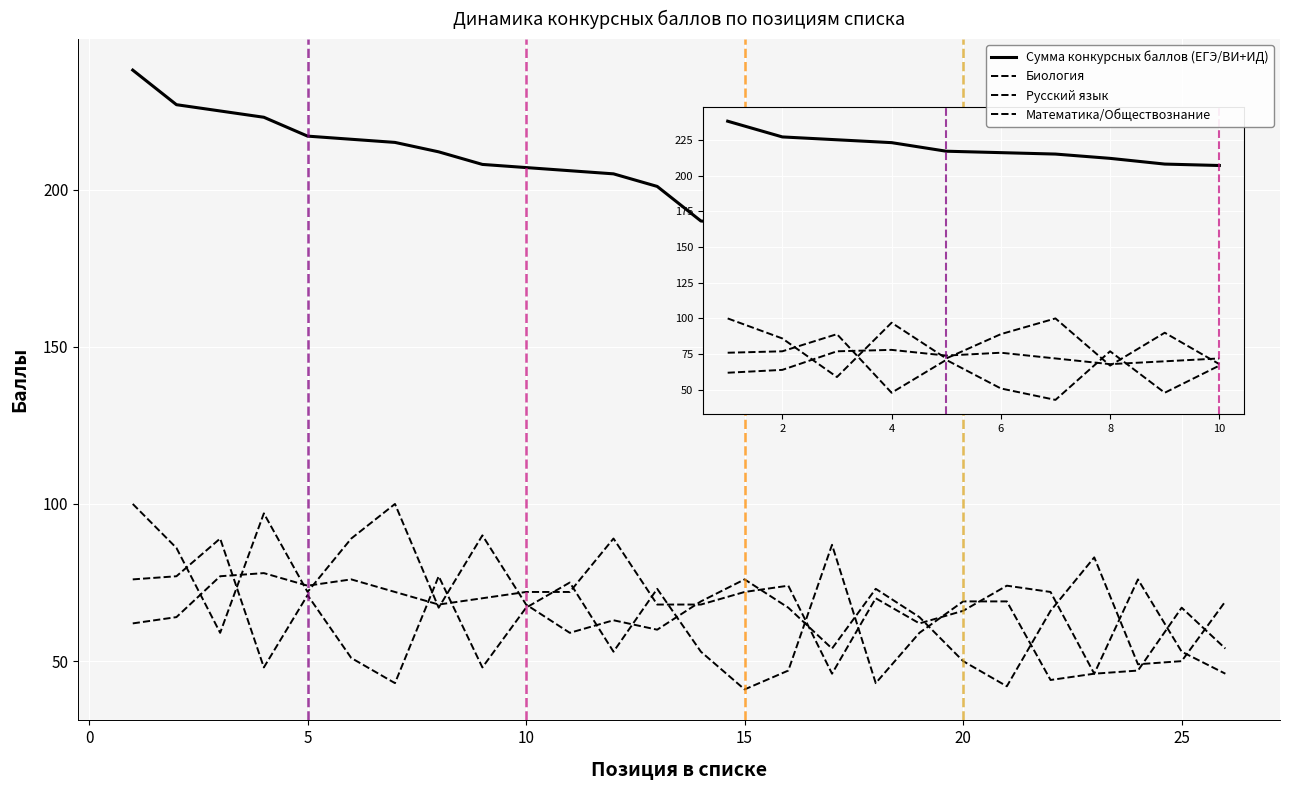

What is the label of the 26th point from the left?

25